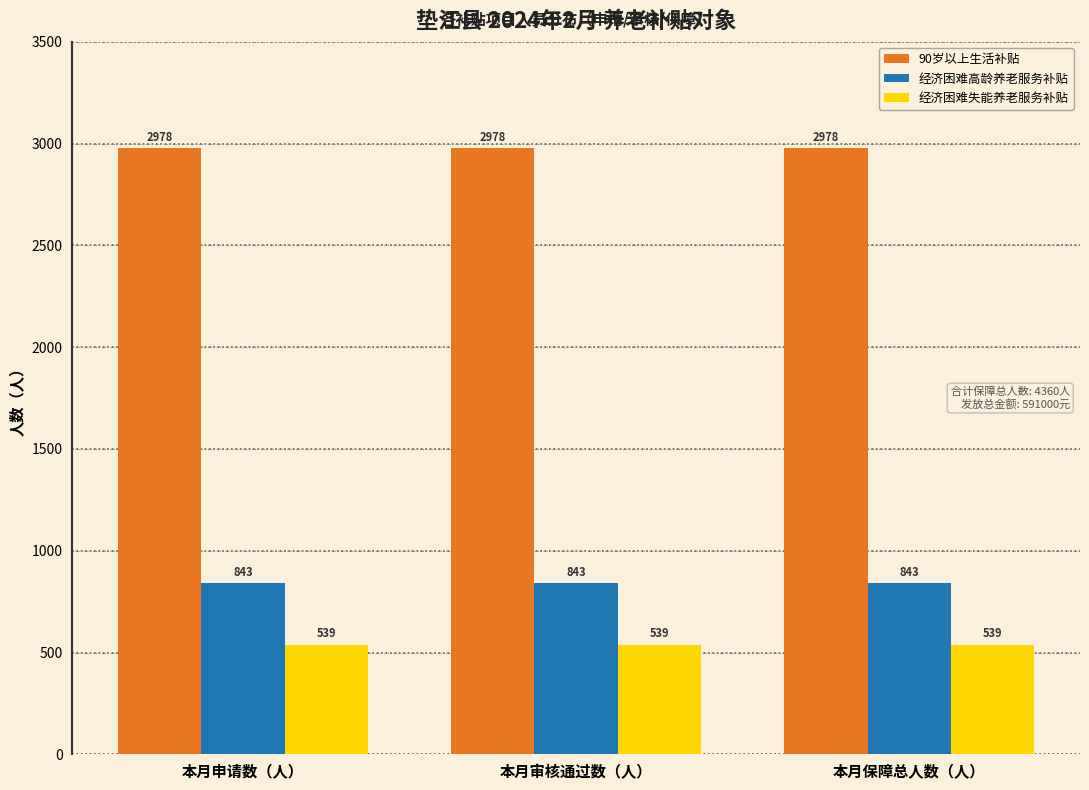

What is the difference between the highest and lowest values at 本月申请数（人）?

2439